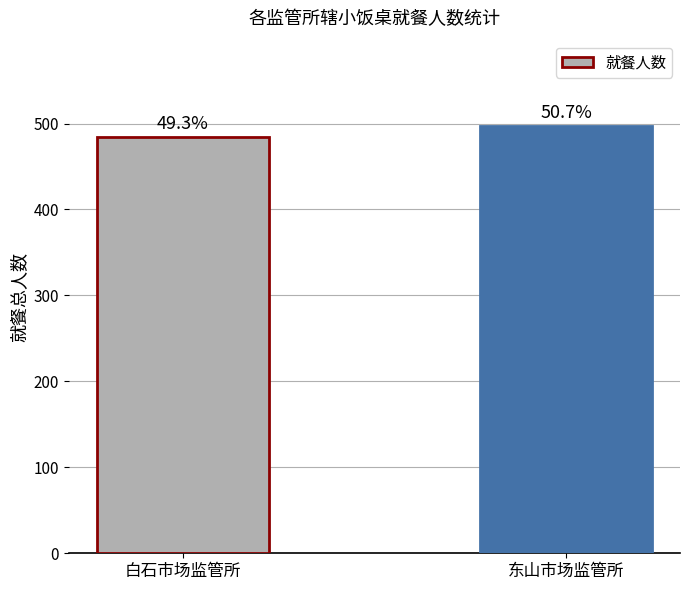

Are the bars horizontal?

No